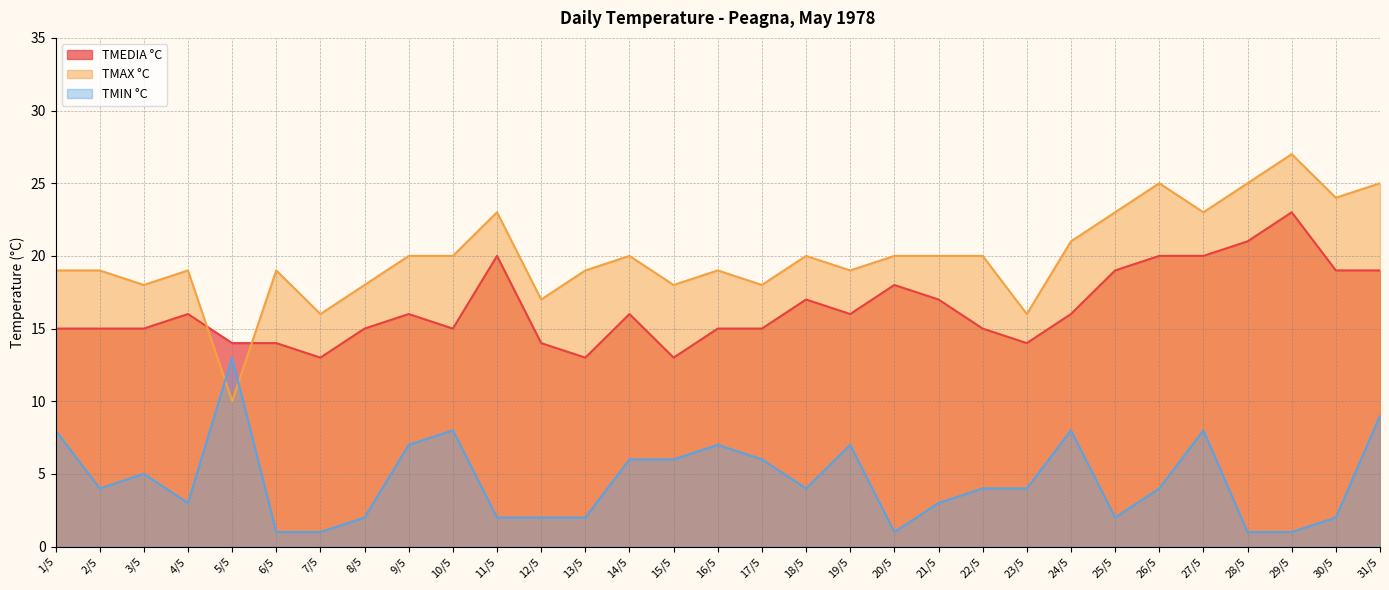

How many values in the TMIN °C series exceed 4?

13